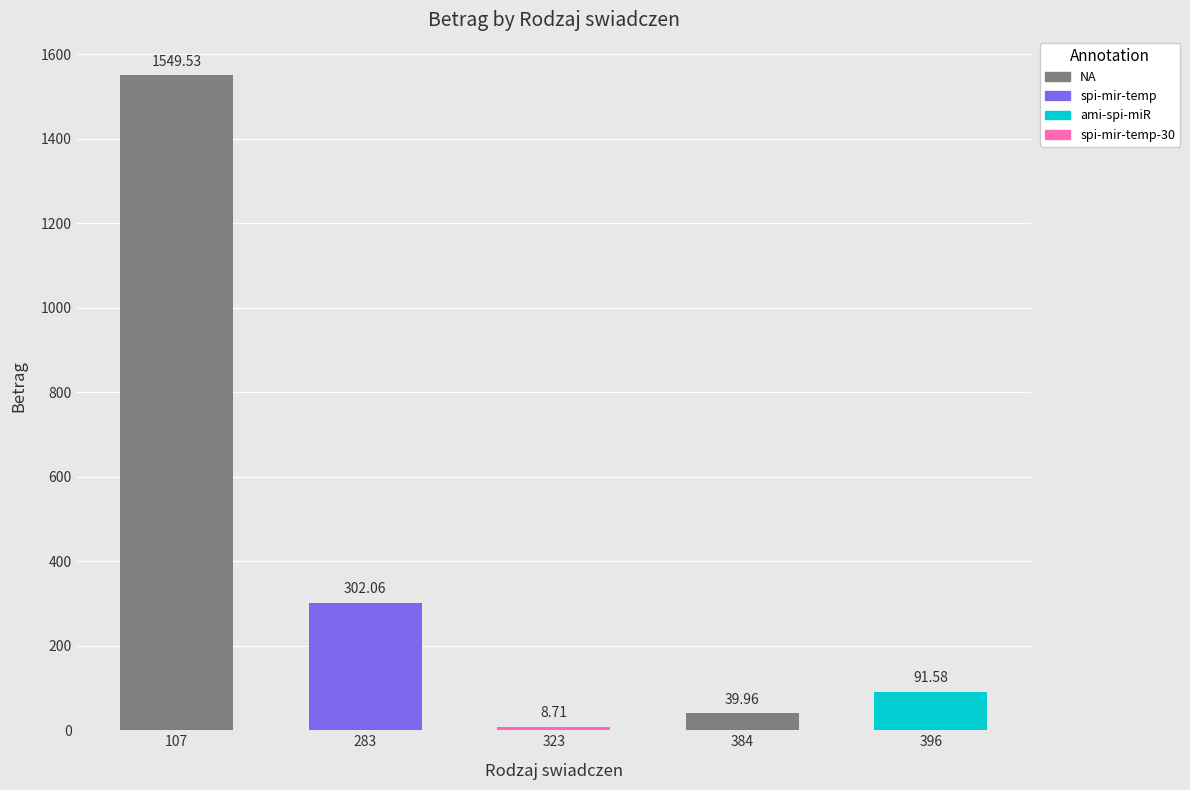

Reading right to left, extract all data points from this chart.

396=91.6	384=40.0	323=8.7	283=302.1	107=1549.5